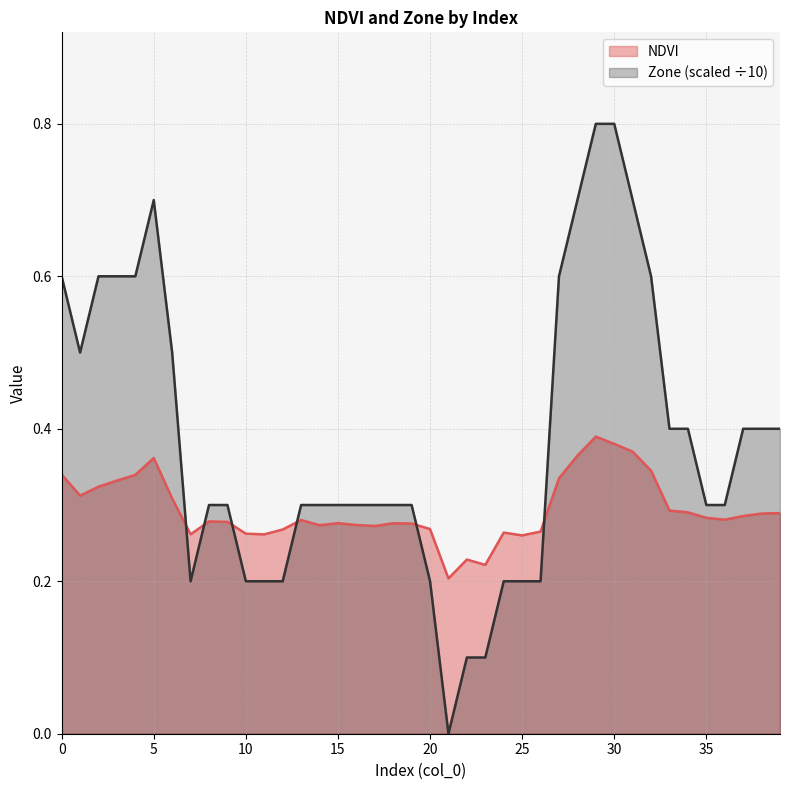

Reading left to right, transcribe all the data shown in this chart.

NDVI: 0.3	0.3	0.3	0.3	0.3	0.4	0.3	0.3	0.3	0.3	0.3	0.3	0.3	0.3	0.3	0.3	0.3	0.3	0.3	0.3	0.3	0.2	0.2	0.2	0.3	0.3	0.3	0.3	0.4	0.4	0.4	0.4	0.3	0.3	0.3	0.3	0.3	0.3	0.3	0.3
Zone: 0.6	0.5	0.6	0.6	0.6	0.7	0.5	0.2	0.3	0.3	0.2	0.2	0.2	0.3	0.3	0.3	0.3	0.3	0.3	0.3	0.2	0.0	0.1	0.1	0.2	0.2	0.2	0.6	0.7	0.8	0.8	0.7	0.6	0.4	0.4	0.3	0.3	0.4	0.4	0.4